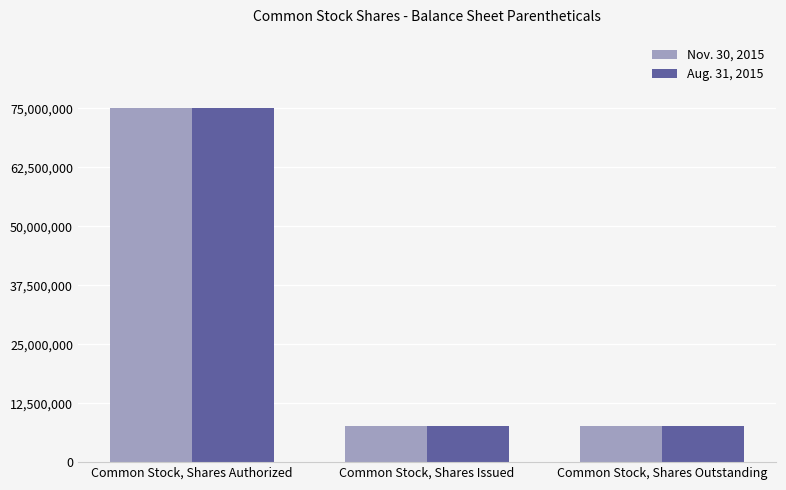

How many groups of bars are there?

3